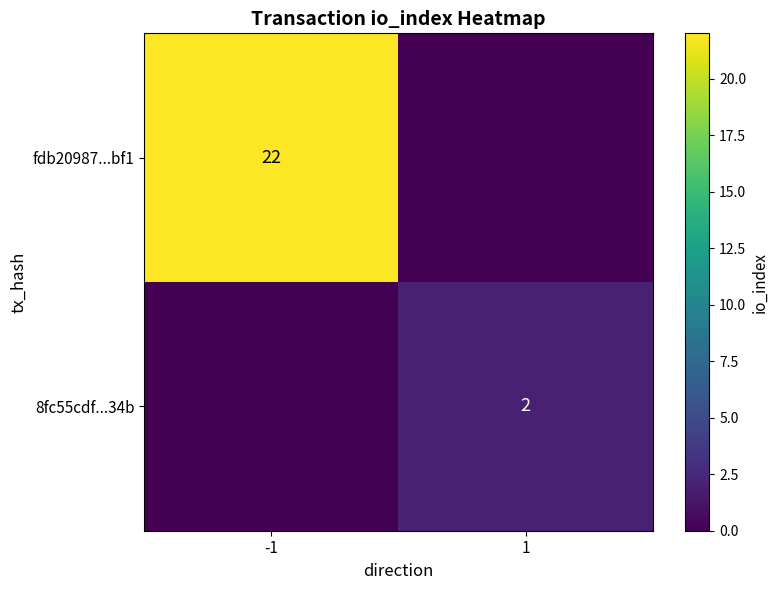

True or false: fdb20987...bf1 has a value of 22 at -1.

True